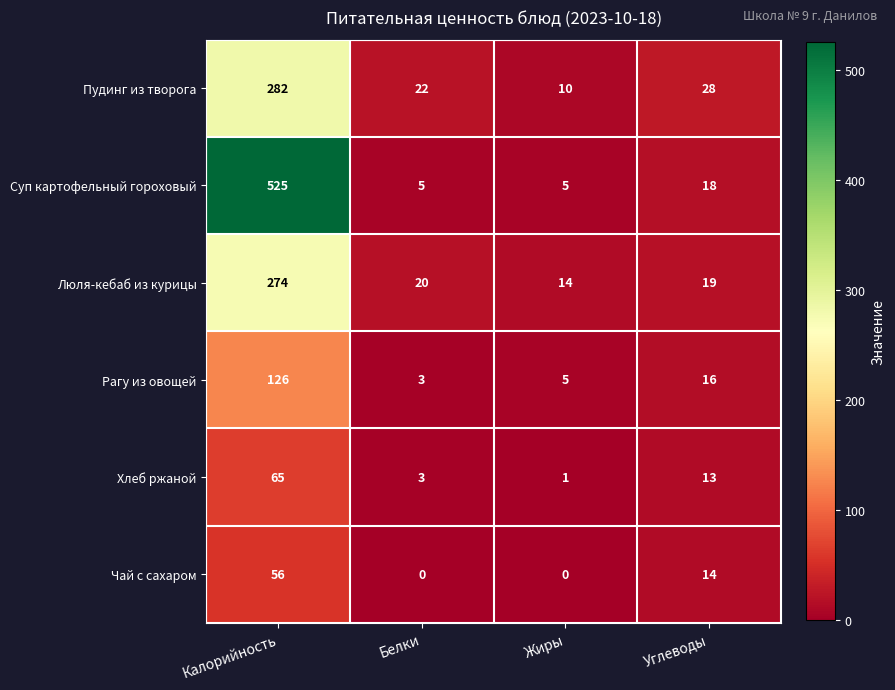

Which label corresponds to the largest value in the chart?

Калорийность